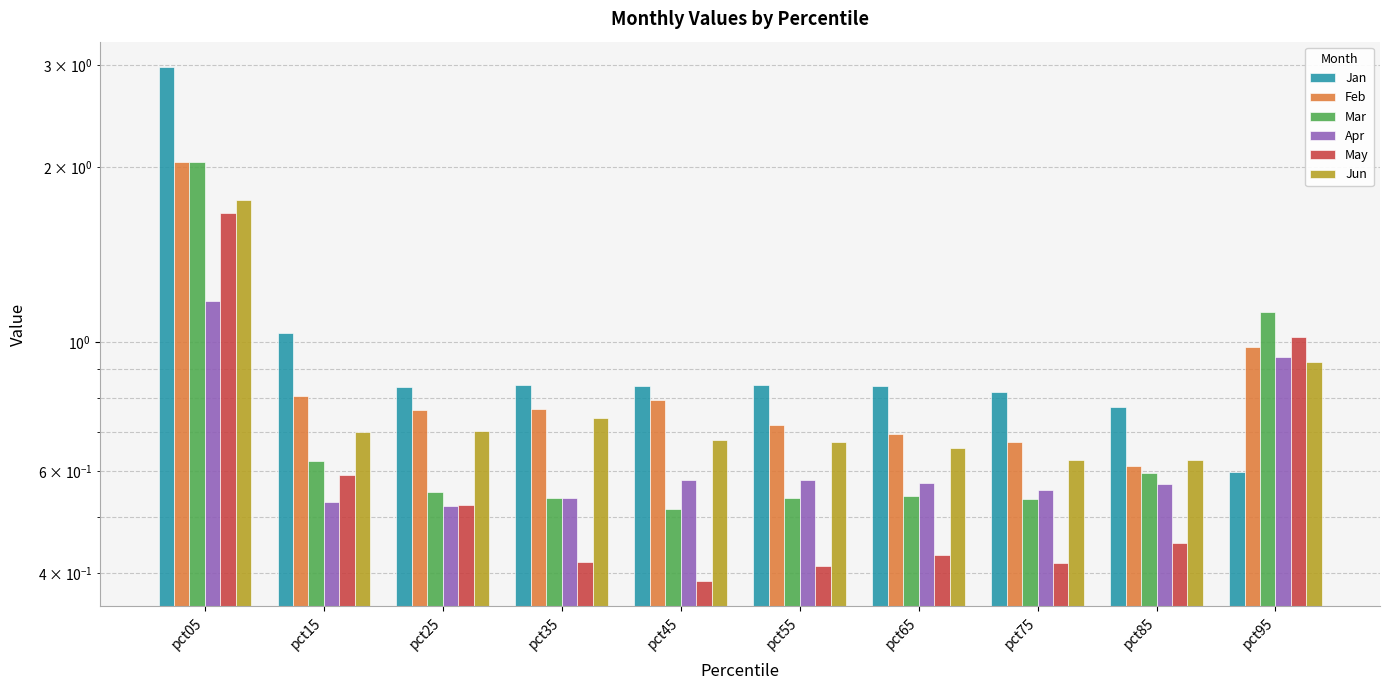

What is the average value of the Apr series?

0.7